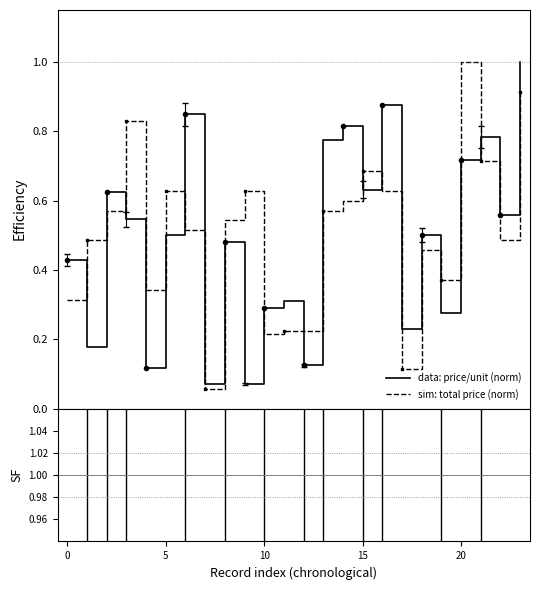

What is the difference between the second highest and second lowest values in the data: price/unit (norm) series?

0.8